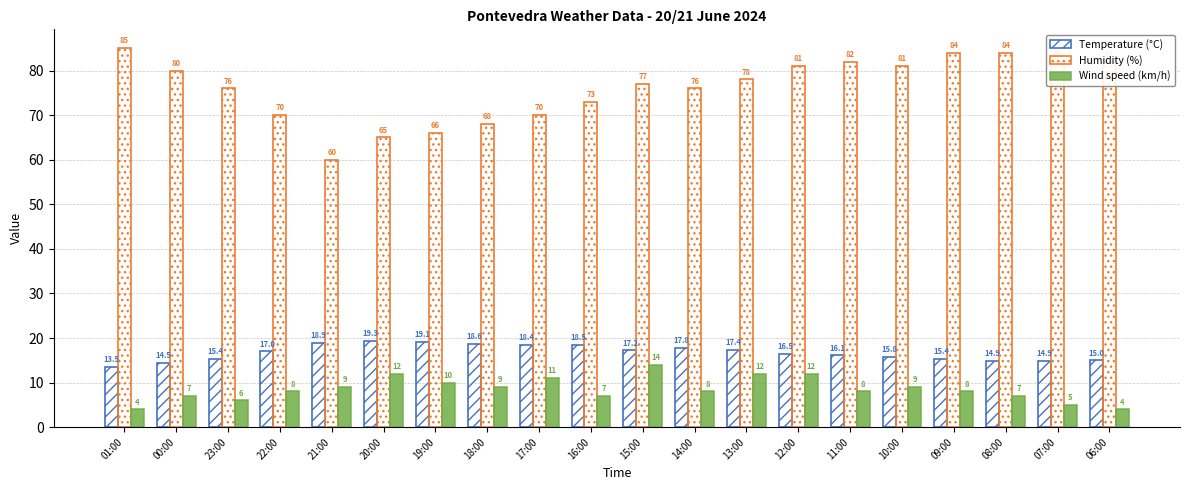

How many data points in Temperature (°C) are less than 17?

10